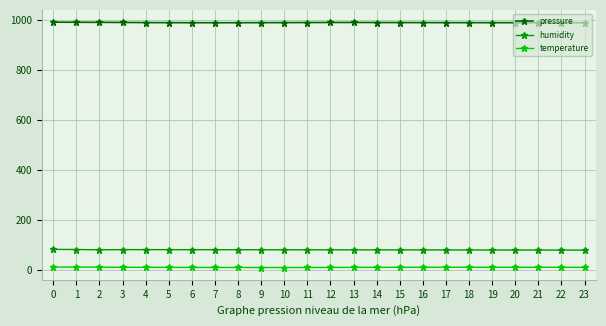

True or false: humidity and pressure intersect in this chart.

False